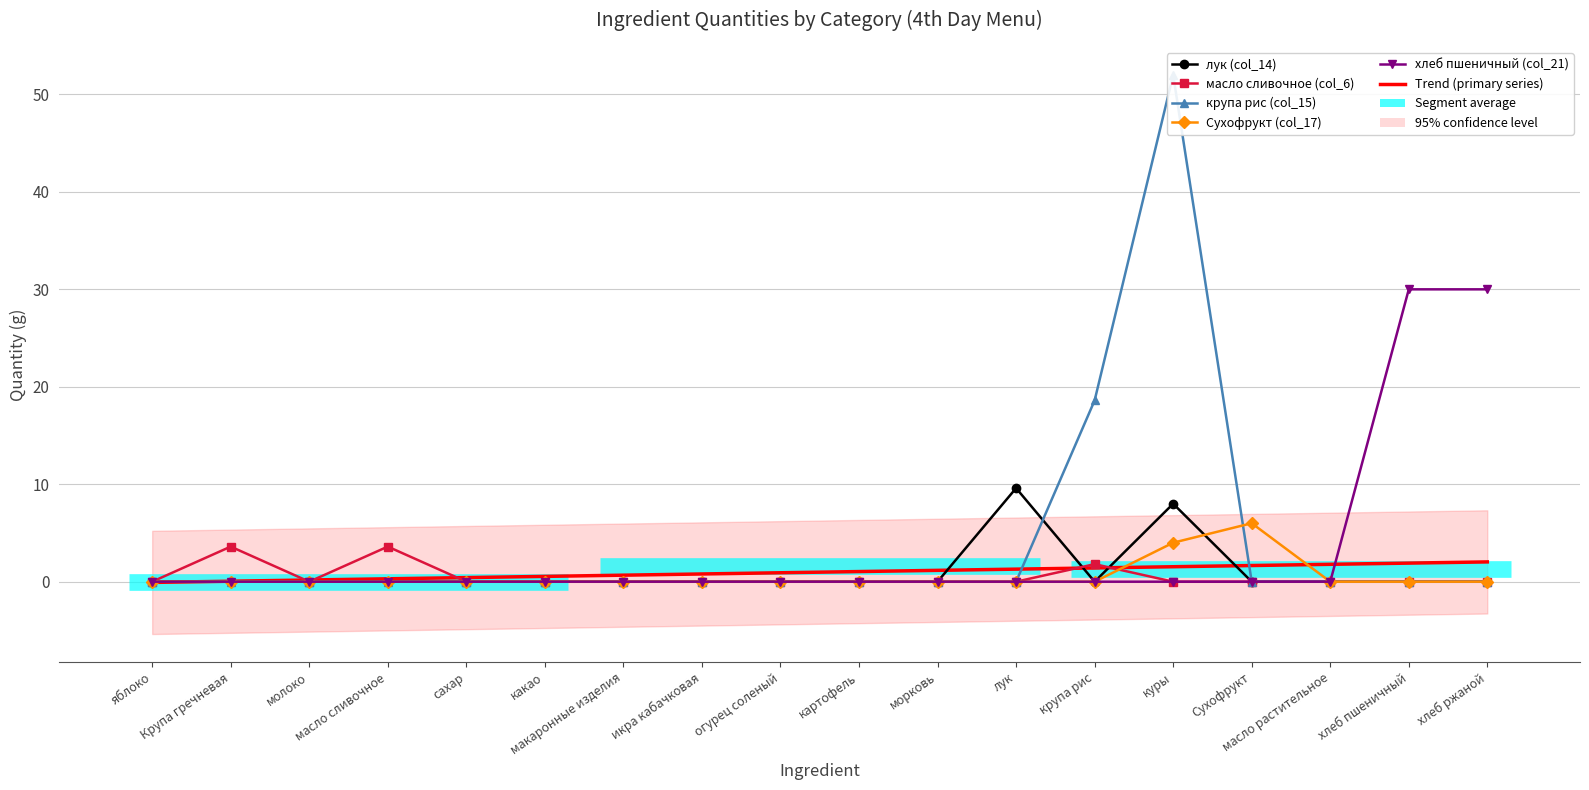

Reading left to right, transcribe all the data shown in this chart.

лук (col_14): яблоко=0.0	Крупа гречневая=0.0	молоко=0.0	масло сливочное=0.0	сахар=0.0	какао=0.0	макаронные изделия=0.0	икра кабачковая=0.0	огурец соленый=0.0	картофель=0.0	морковь=0.0	лук=9.6	крупа рис=0.0	куры=8.0	Сухофрукт=0.0	масло растительное=0.0	хлеб пшеничный=0.0	хлеб ржаной=0.0
масло сливочное (col_6): яблоко=0.0	Крупа гречневая=3.6	молоко=0.0	масло сливочное=3.6	сахар=0.0	какао=0.0	макаронные изделия=0.0	икра кабачковая=0.0	огурец соленый=0.0	картофель=0.0	морковь=0.0	лук=0.0	крупа рис=1.8	куры=0.0	Сухофрукт=0.0	масло растительное=0.0	хлеб пшеничный=0.0	хлеб ржаной=0.0
крупа рис (col_15): яблоко=0.0	Крупа гречневая=0.0	молоко=0.0	масло сливочное=0.0	сахар=0.0	какао=0.0	макаронные изделия=0.0	икра кабачковая=0.0	огурец соленый=0.0	картофель=0.0	морковь=0.0	лук=0.0	крупа рис=18.6	куры=52.0	Сухофрукт=0.0	масло растительное=0.0	хлеб пшеничный=0.0	хлеб ржаной=0.0
Сухофрукт (col_17): яблоко=0.0	Крупа гречневая=0.0	молоко=0.0	масло сливочное=0.0	сахар=0.0	какао=0.0	макаронные изделия=0.0	икра кабачковая=0.0	огурец соленый=0.0	картофель=0.0	морковь=0.0	лук=0.0	крупа рис=0.0	куры=4.0	Сухофрукт=6.0	масло растительное=0.0	хлеб пшеничный=0.0	хлеб ржаной=0.0
хлеб пшеничный (col_21): яблоко=0.0	Крупа гречневая=0.0	молоко=0.0	масло сливочное=0.0	сахар=0.0	какао=0.0	макаронные изделия=0.0	икра кабачковая=0.0	огурец соленый=0.0	картофель=0.0	морковь=0.0	лук=0.0	крупа рис=0.0	куры=0.0	Сухофрукт=0.0	масло растительное=0.0	хлеб пшеничный=30.0	хлеб ржаной=30.0